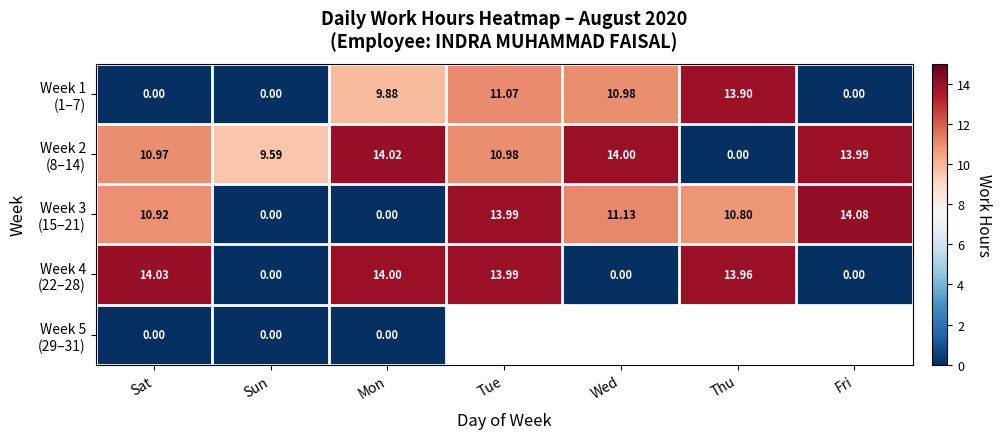

Which category has the lowest value in the Week 2 (8–14) series?

Thu